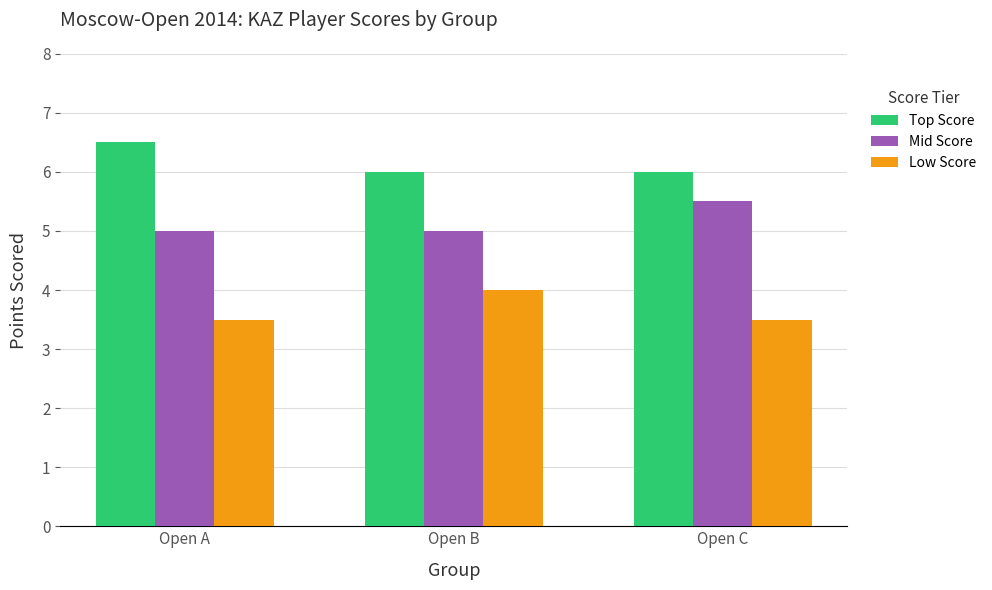

What is the total value across all series at Open A?

15.0